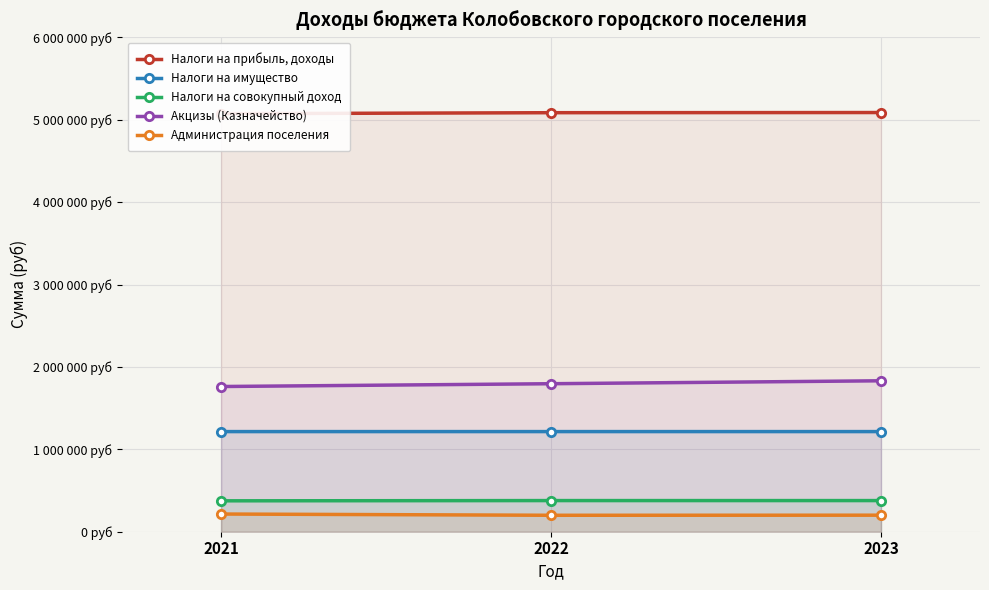

What is the value of the Налоги на имущество point at the 2nd from the left?

1215300.0